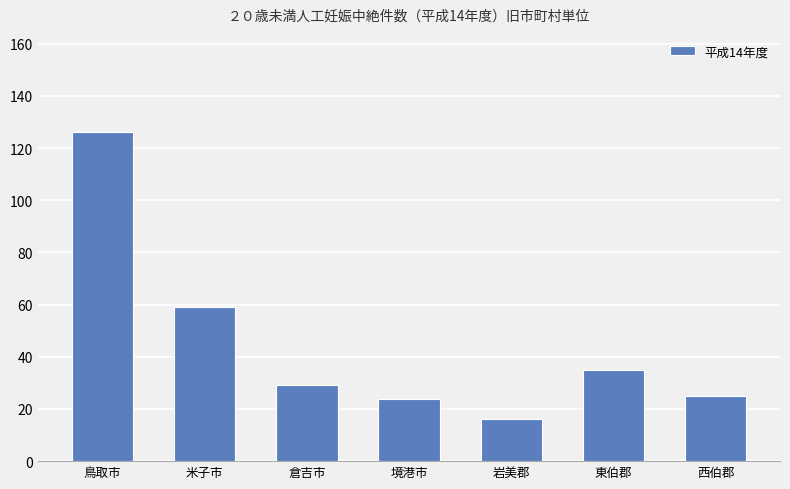

What is the label of the 2nd bar from the left?

米子市